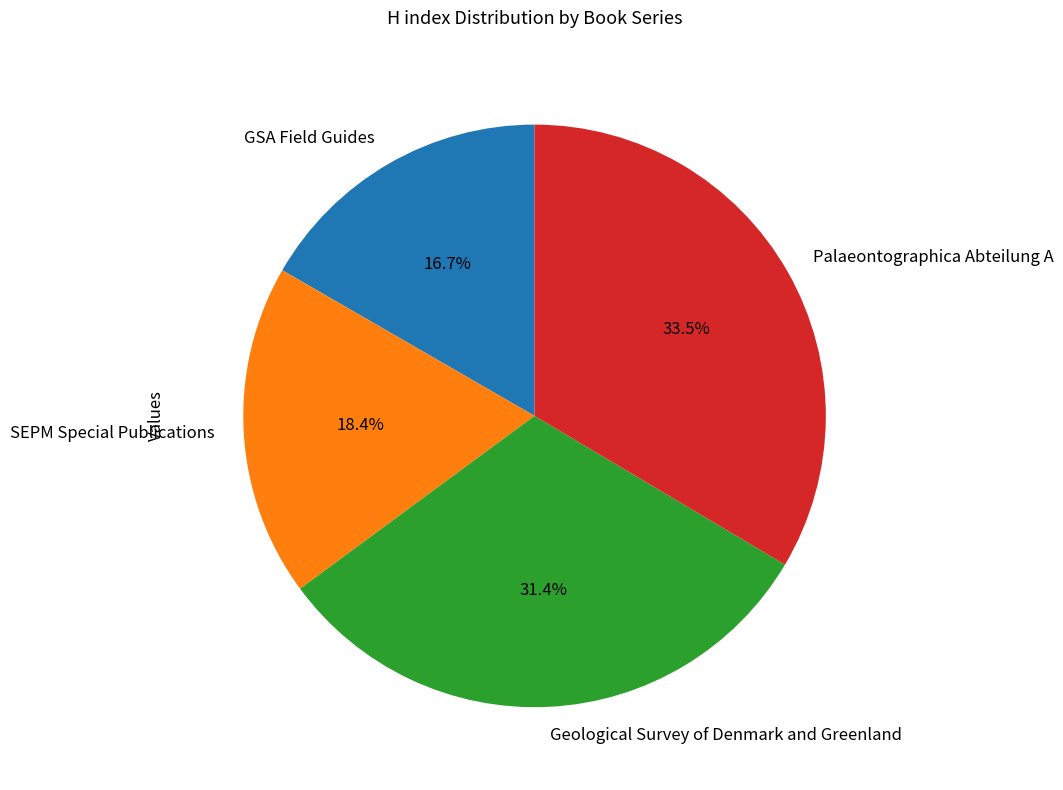

The SEPM Special Publications slice represents 18% of the pie. True or false?

True